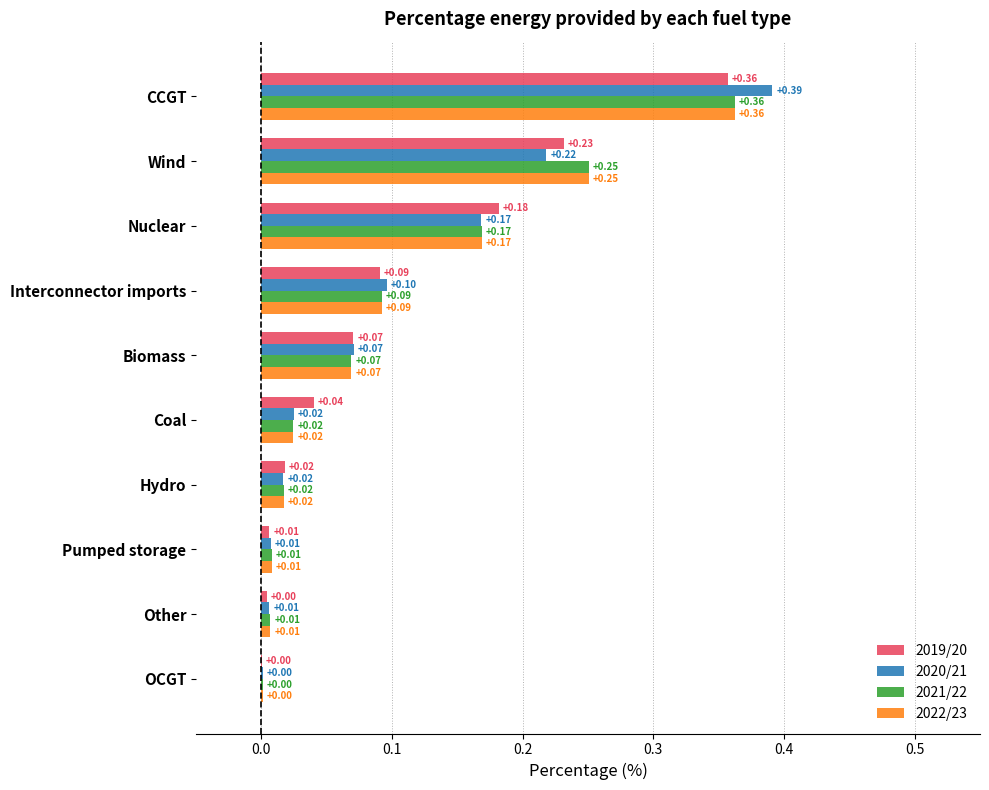

Is the value of 2022/23 at CCGT greater than the value of 2020/21 at Nuclear?

Yes